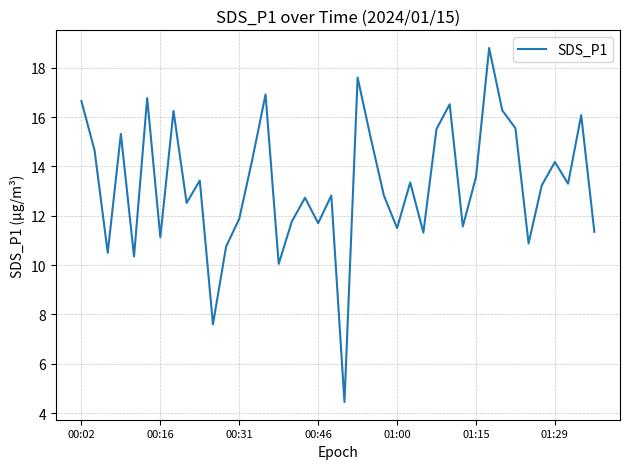

What is the smallest value displayed?

4.5